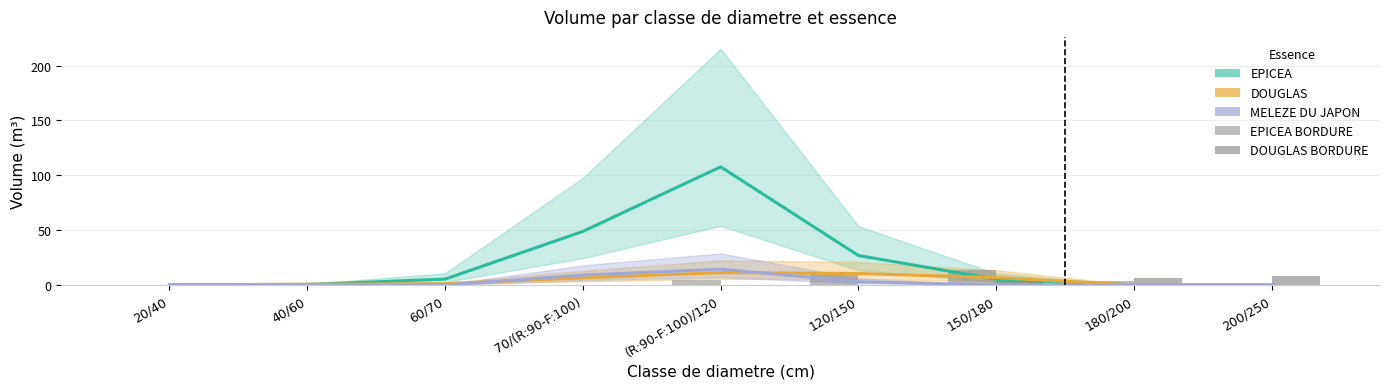

List the series in order of their peak value, highest first.

EPICEA, MELEZE DU JAPON, EPICEA BORDURE, DOUGLAS, DOUGLAS BORDURE